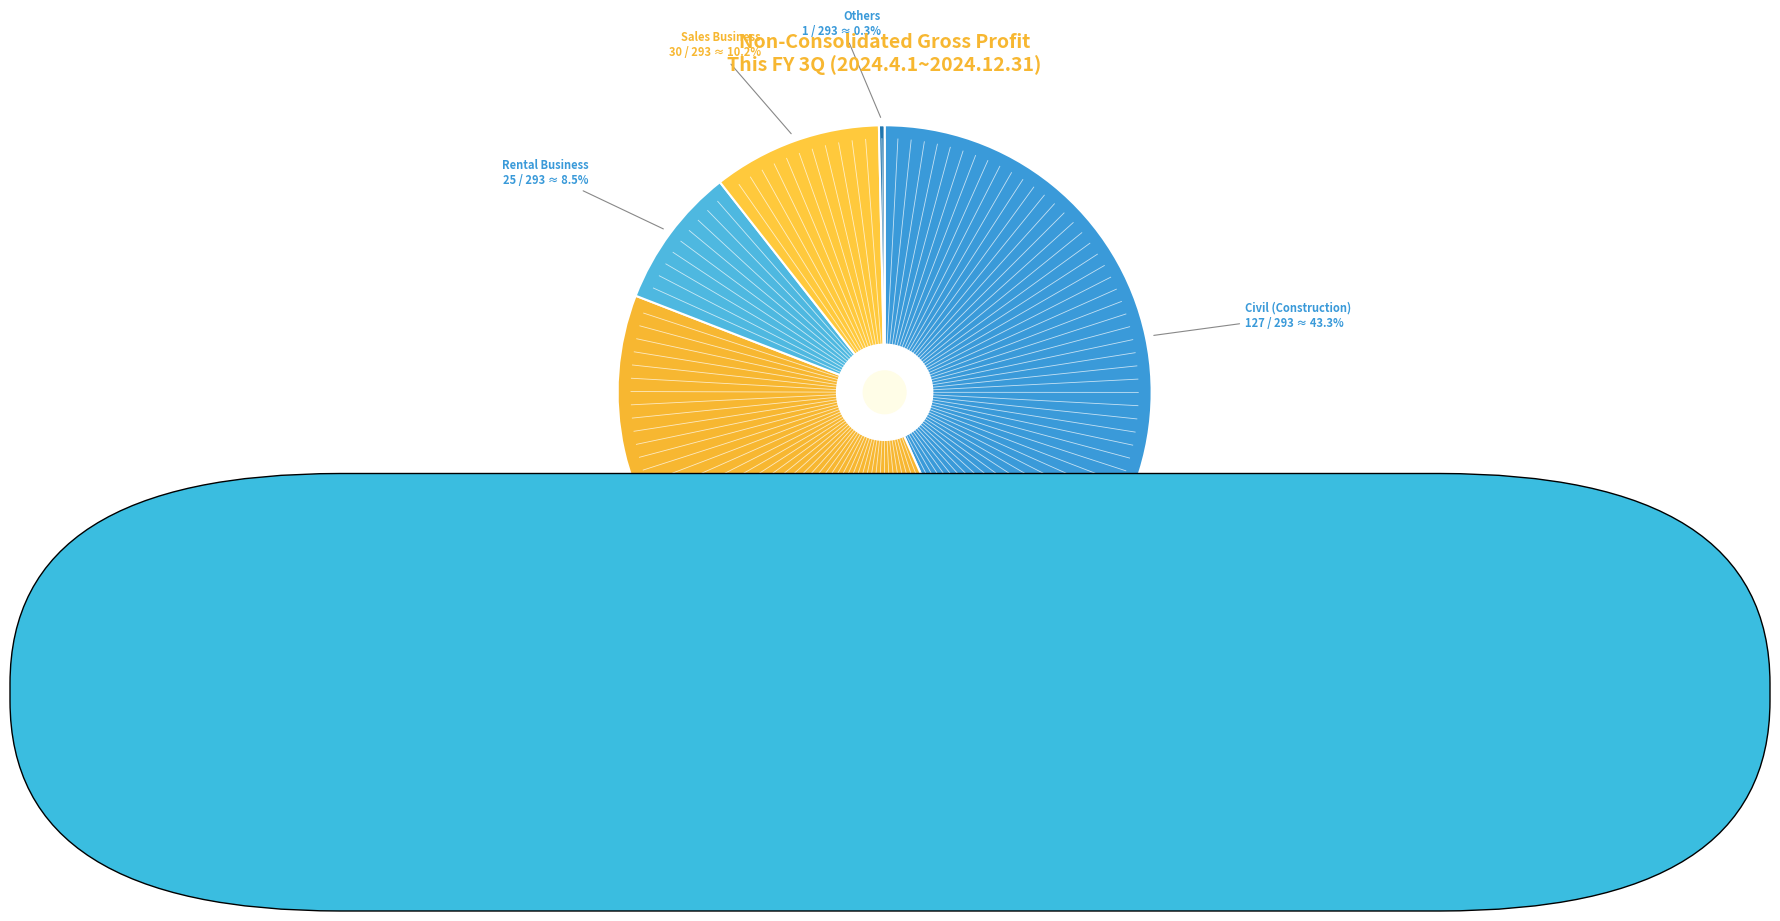

How many slices are in this pie chart?

5